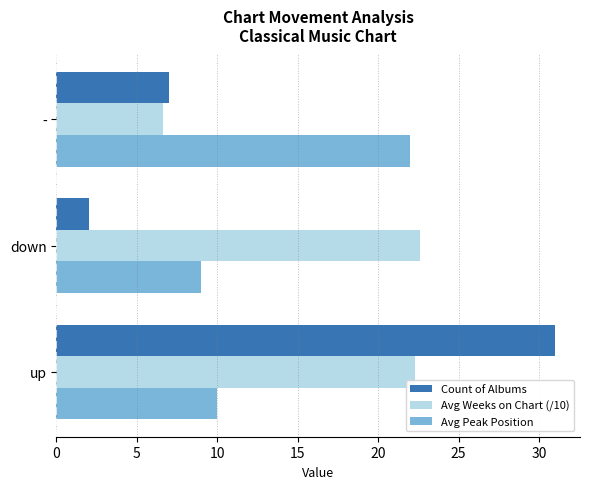

What is the difference between the maximum and minimum values in the Count of Albums series?

29.0